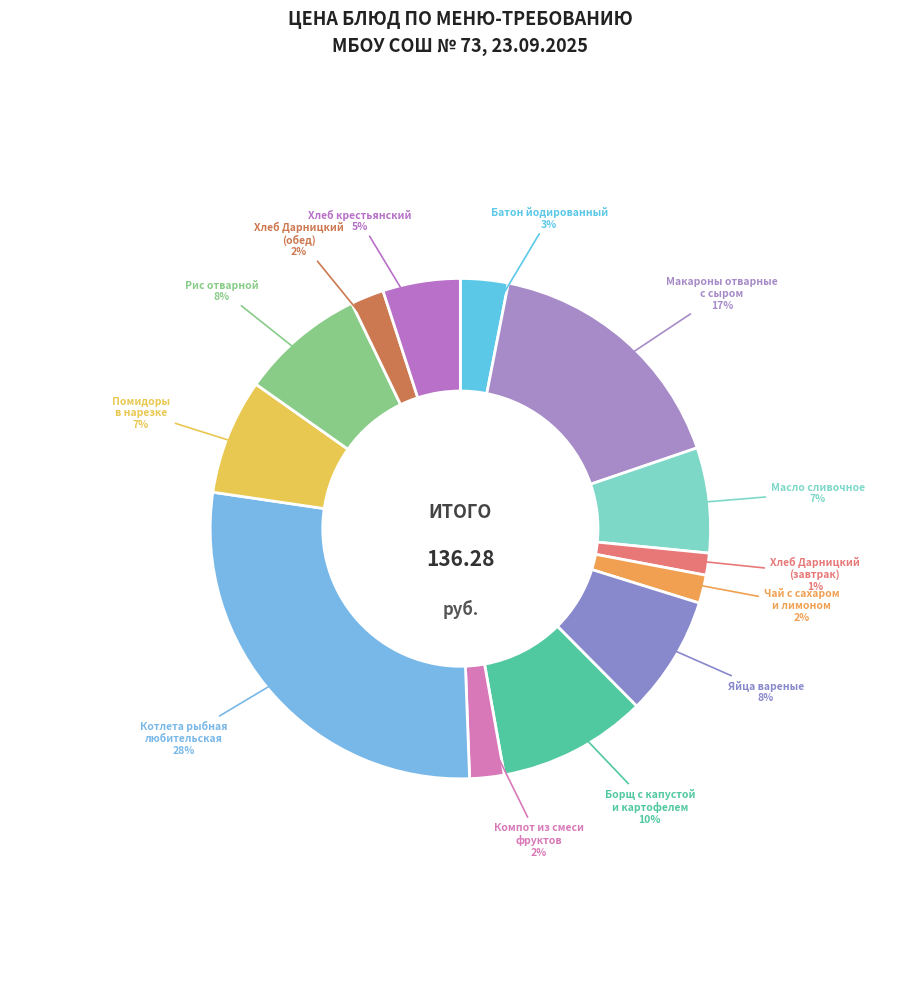

Does any single category account for the majority?

No